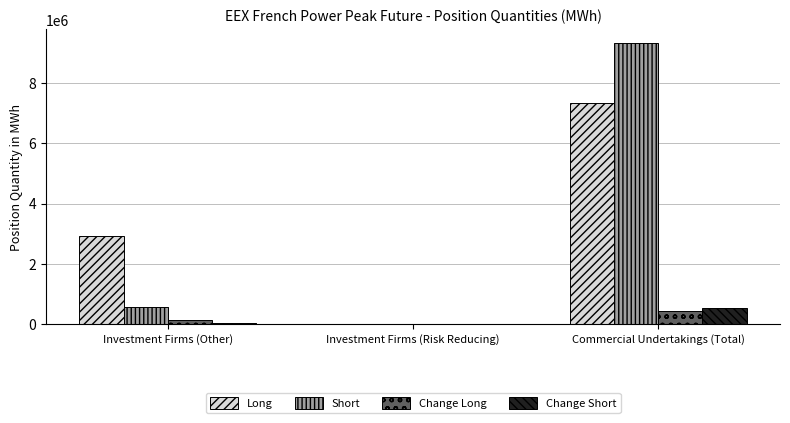

What is the sum of all Change Short values?

566280